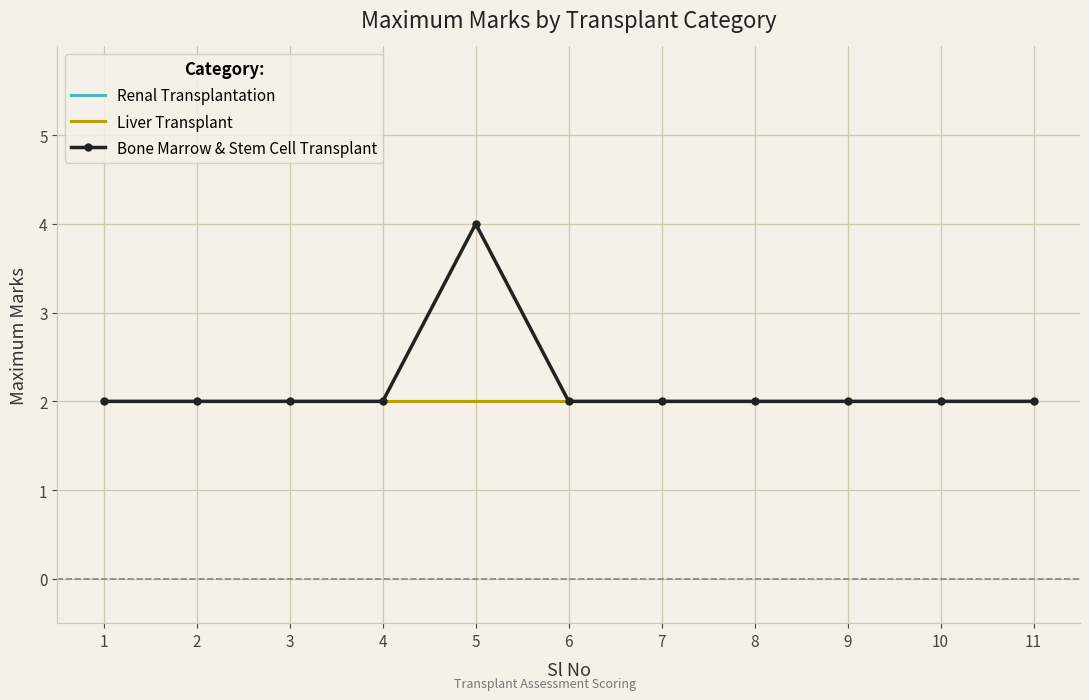

The Liver Transplant series shows 1 at 11. True or false?

False